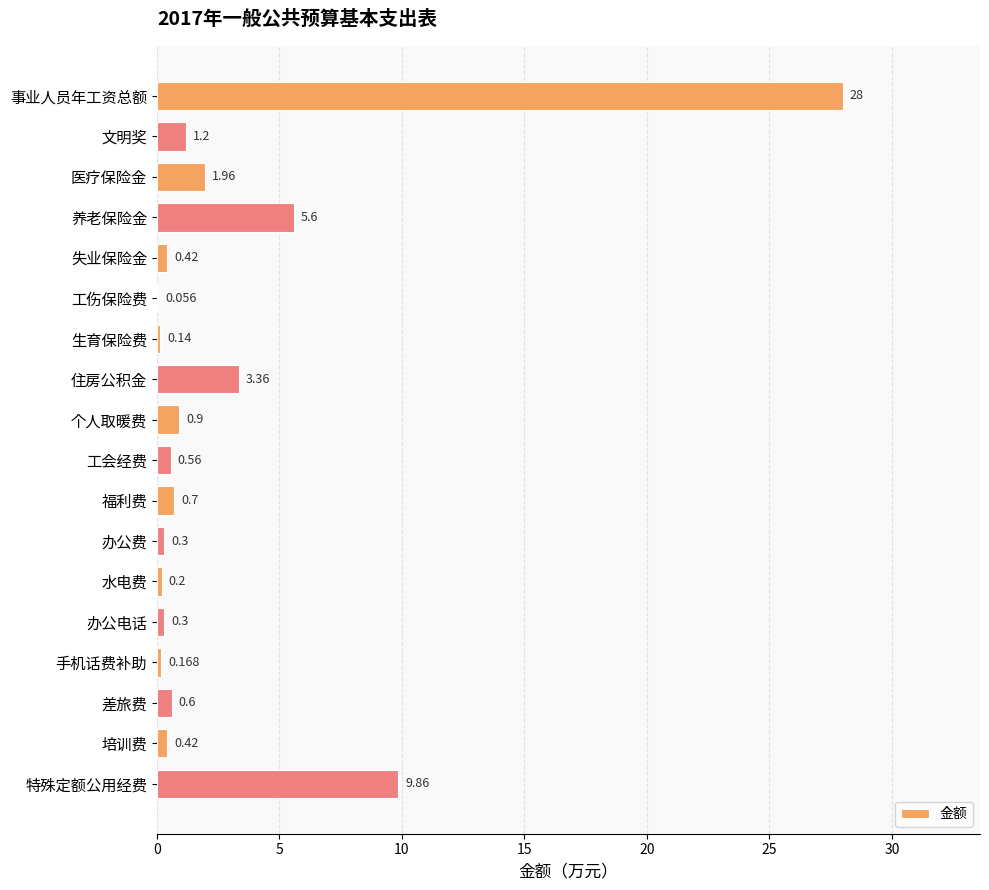

At which label is the value closest to 14?

特殊定额公用经费